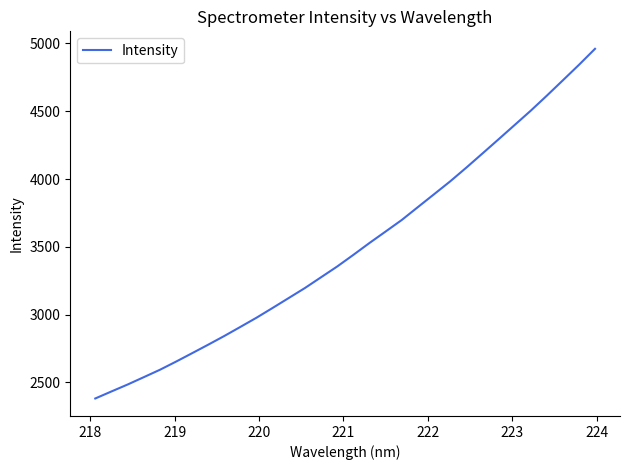

What is the difference between the maximum and minimum values?

2579.4